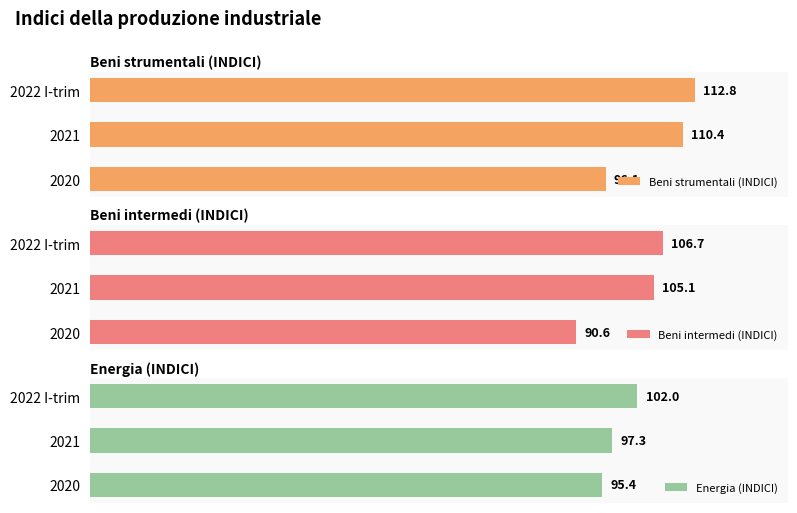

At how many categories does at least one series exceed 103?

2